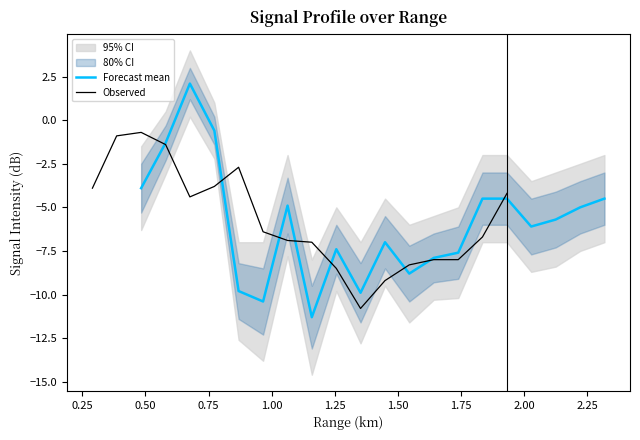

True or false: lower_95 and lower_80 cross at least once.

False